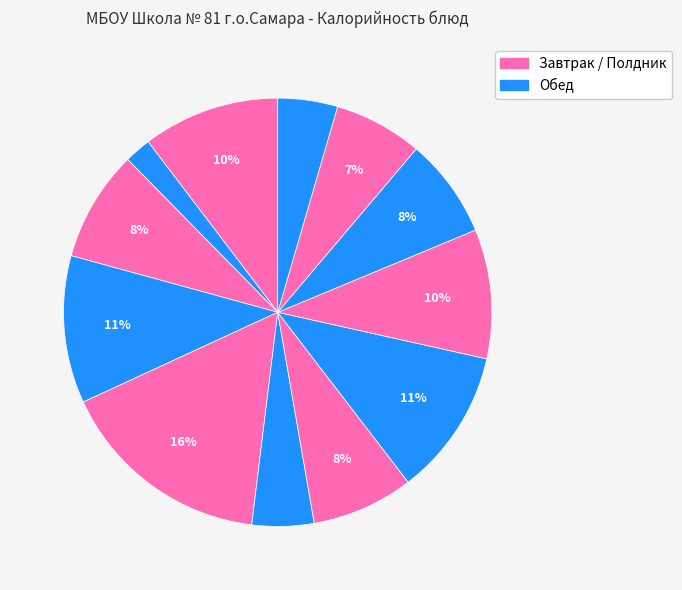

Count the number of slices in the pie.

12